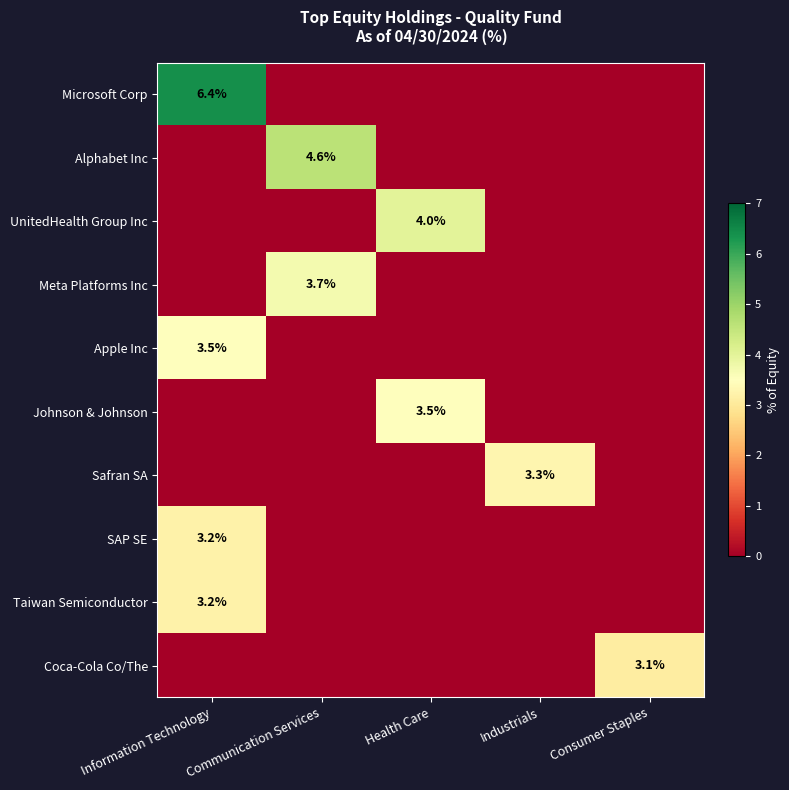

At how many categories does at least one series exceed 0?

5